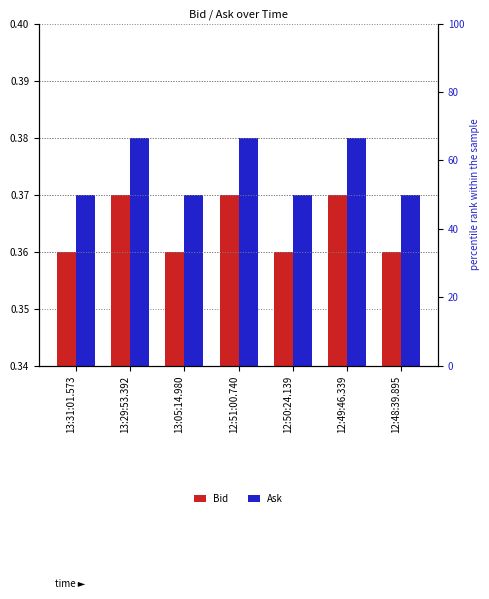

The value of Bid at 13:31:01.573 is 0.4. True or false?

True